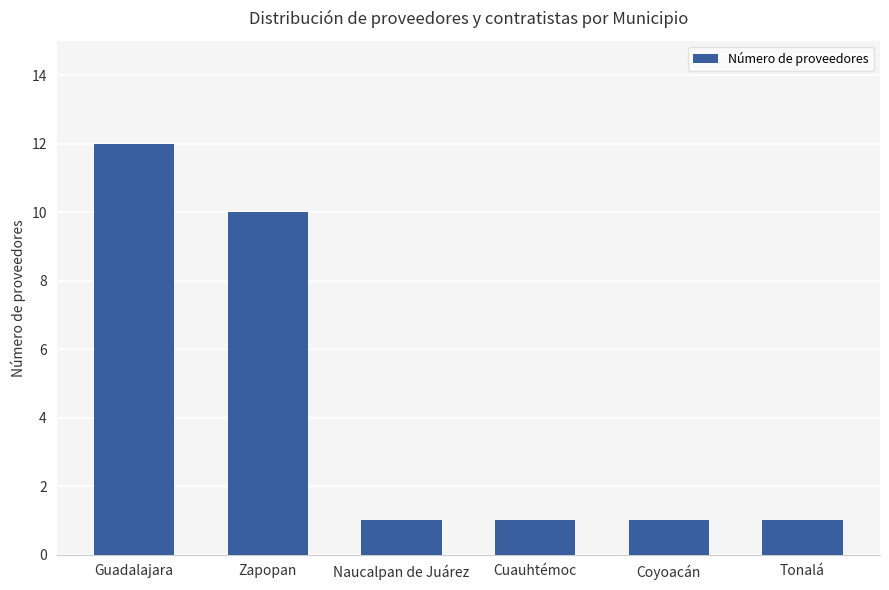

What is the value of the 2nd bar from the left?

10